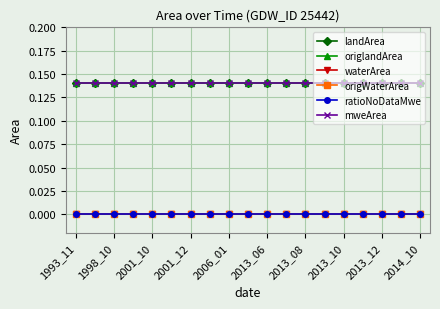

Does the chart have visible grid lines?

Yes